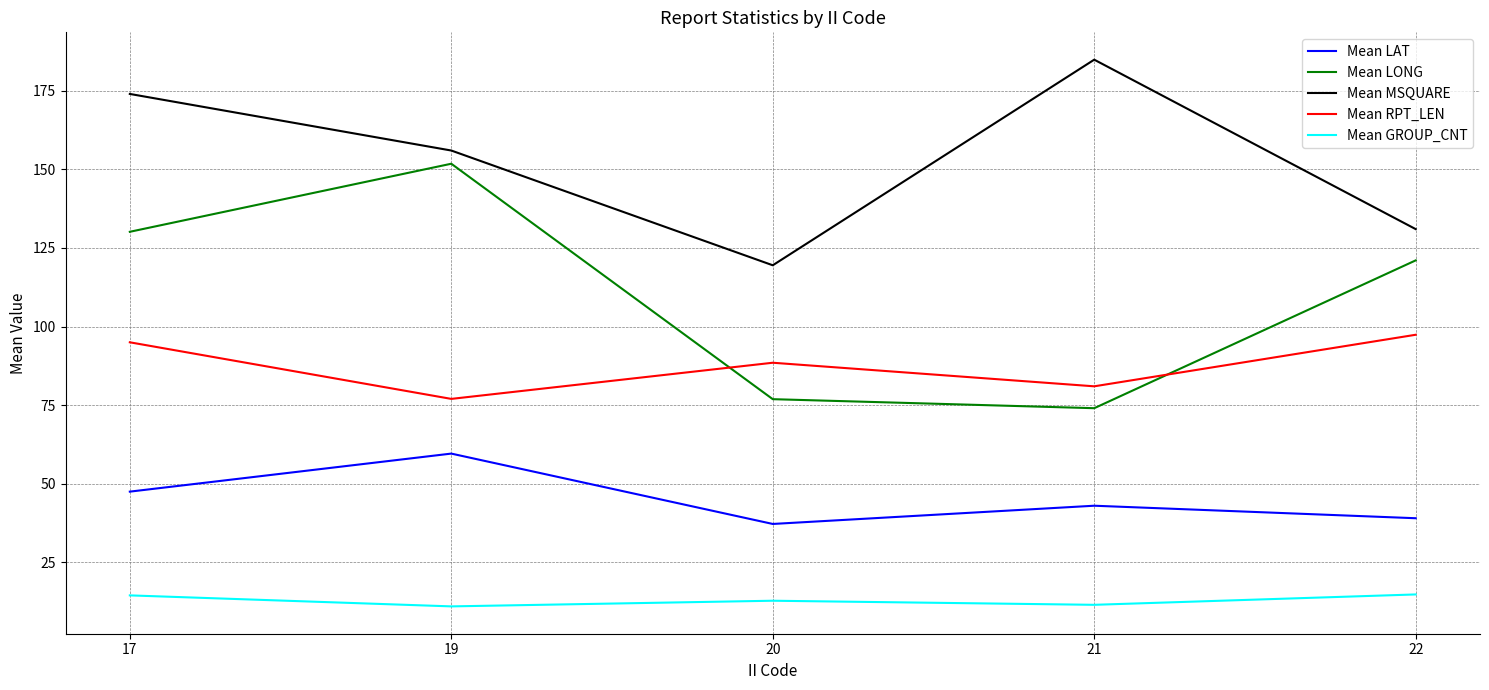

List the labels in order of Mean MSQUARE value, largest first.

21, 17, 19, 22, 20